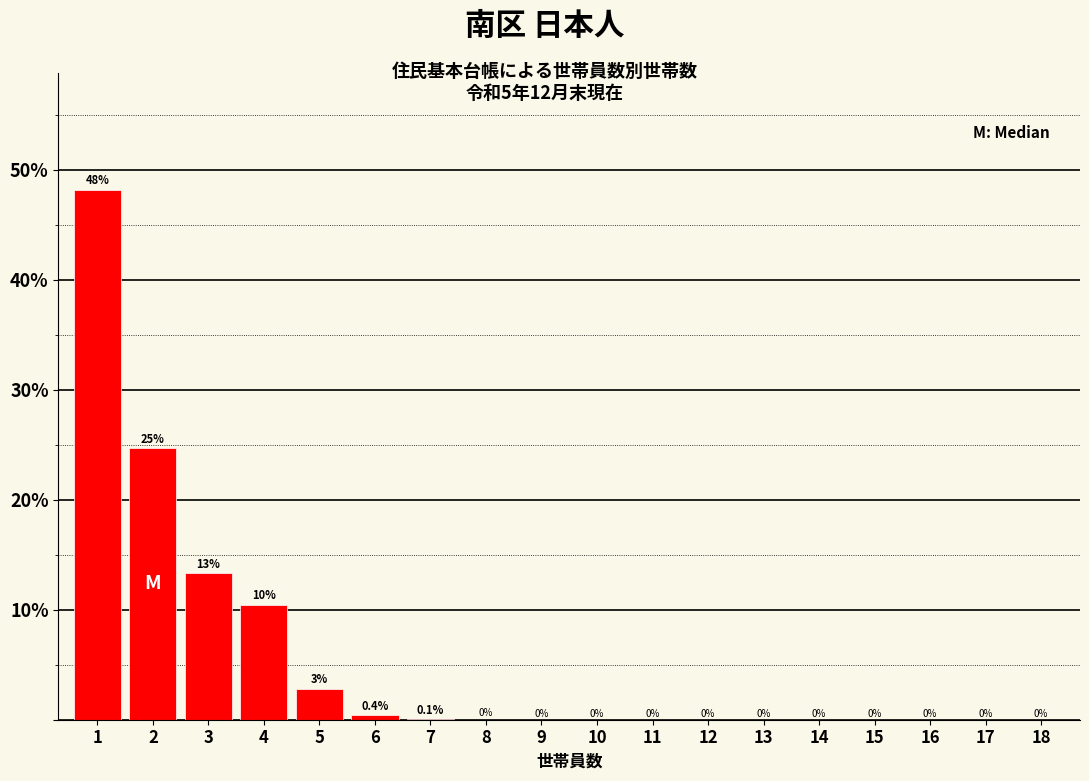

Between 8 and 17, which is larger?

8